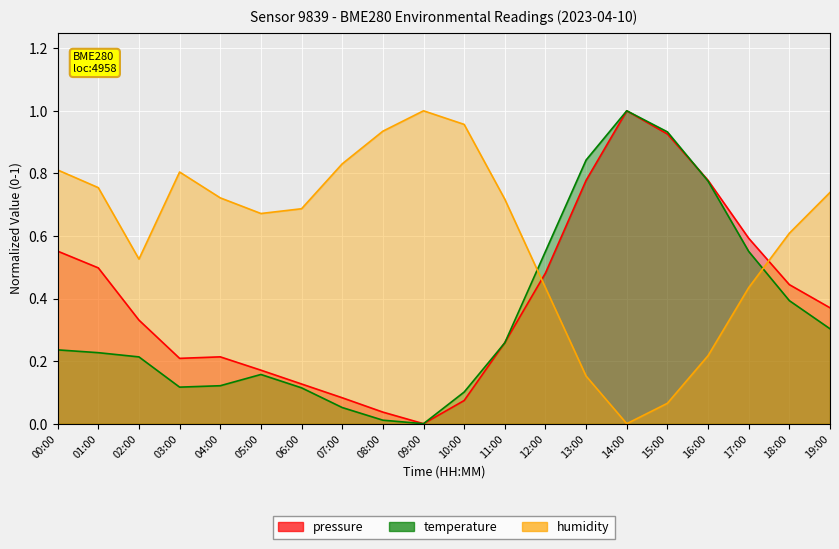

At which category is the sum across all series the highest?

14:00